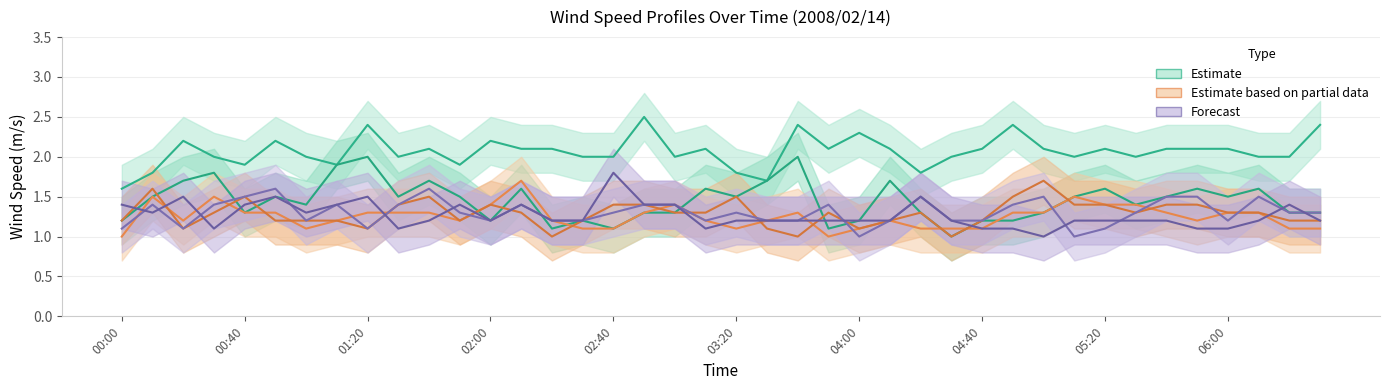

What is the label of the 27th point from the left?

04:20